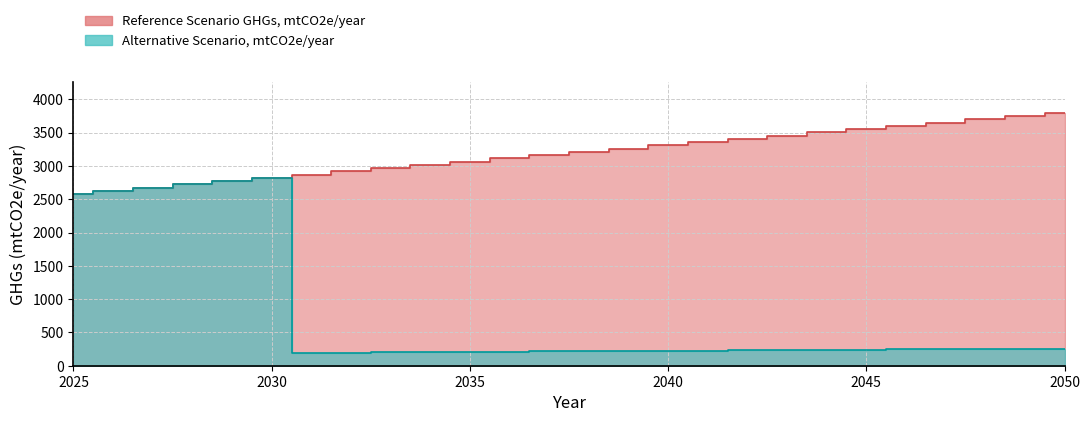

Read the Alternative Scenario, mtCO2e/year value at 2032.

197.7